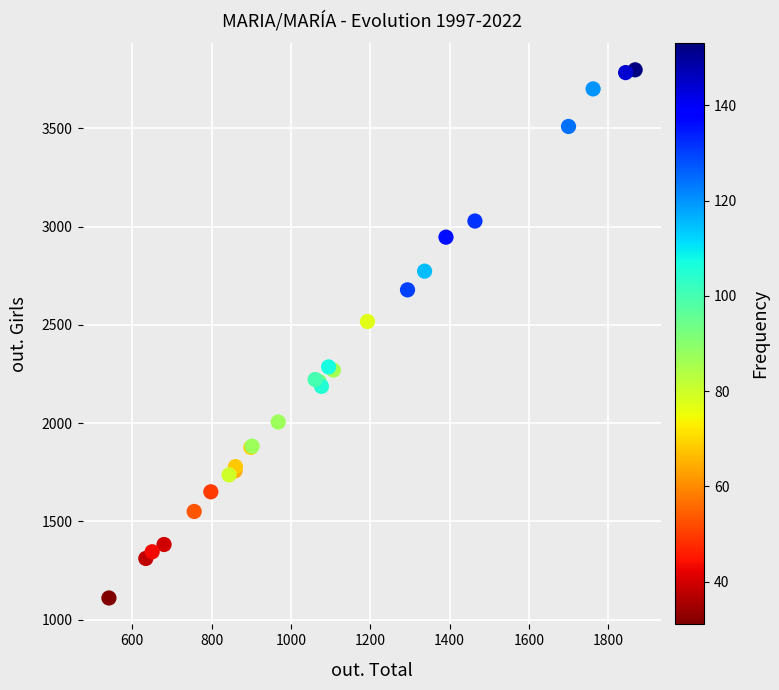

What Y value in the scatter plot is closest to 2454?

2517